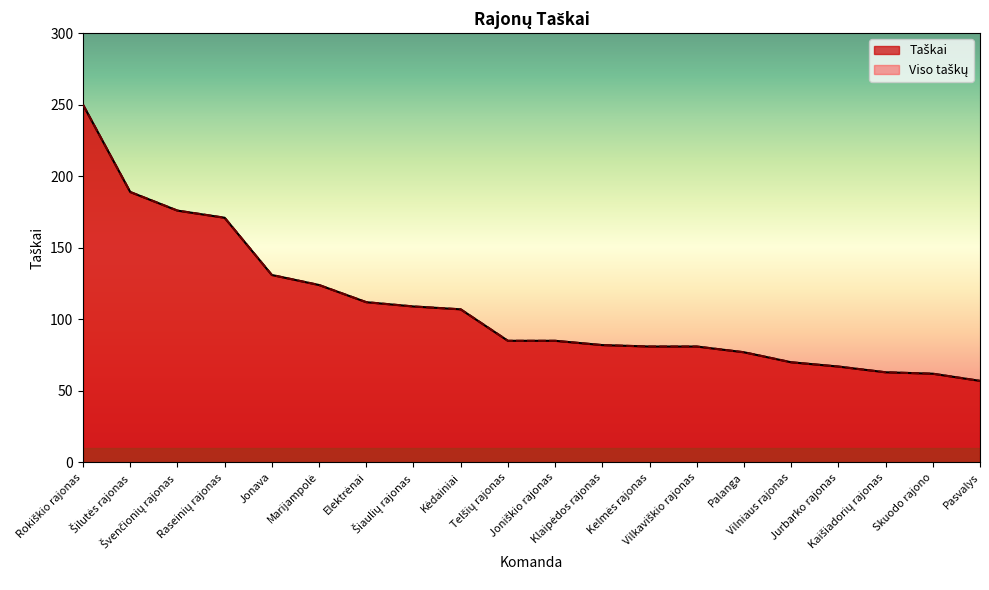

Is it true that Taškai equals 189 at Šilutės rajonas?

True